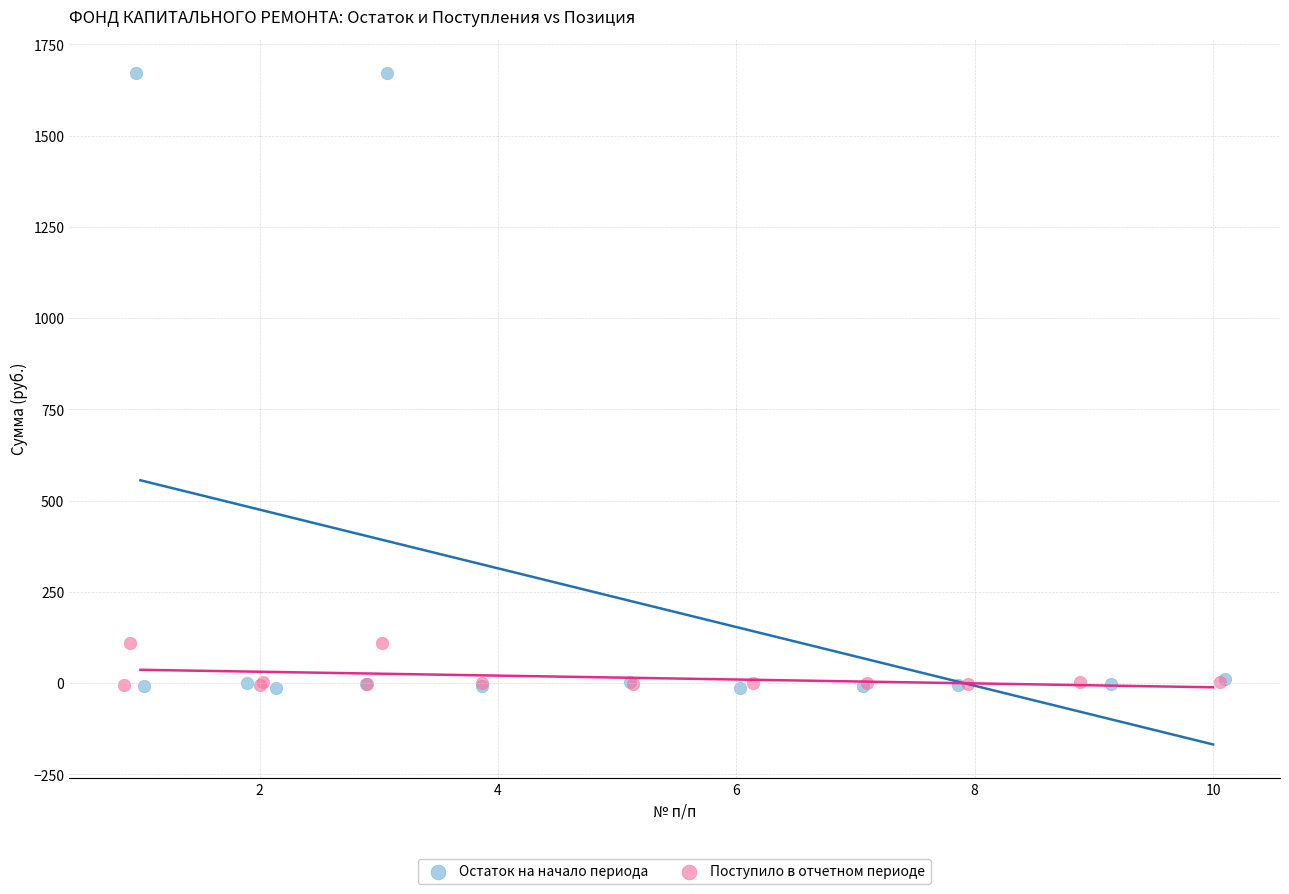

Which series has the largest Y range (max minus min)?

Остаток на начало периода